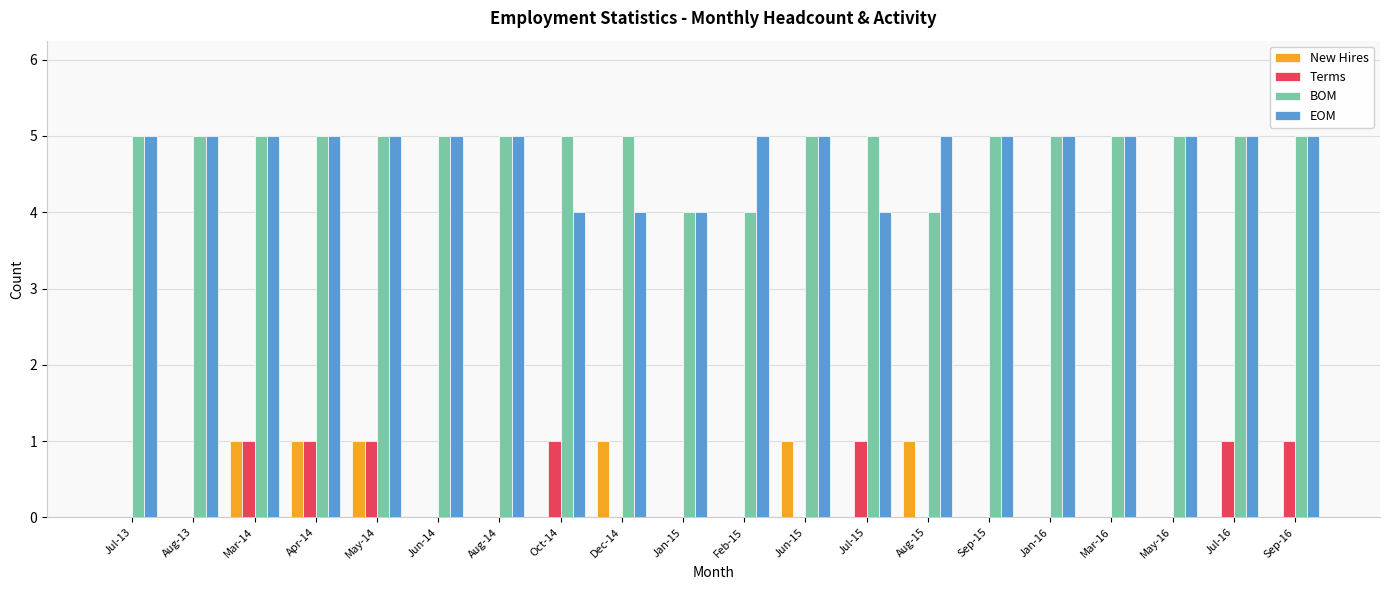

What are all the series names shown in the legend?

New Hires, Terms, BOM, EOM